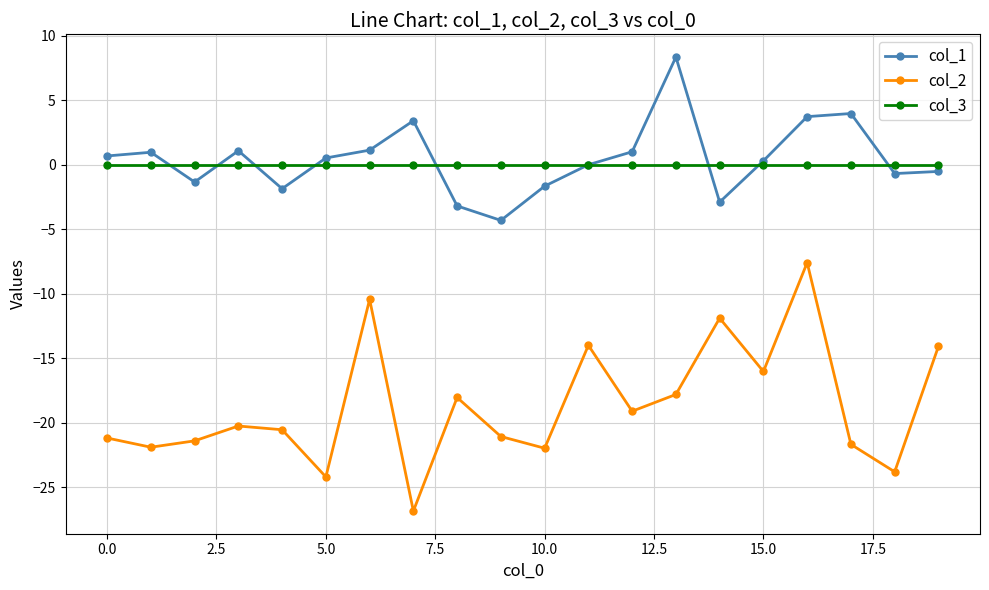

What is the minimum value shown in the chart?

-26.9